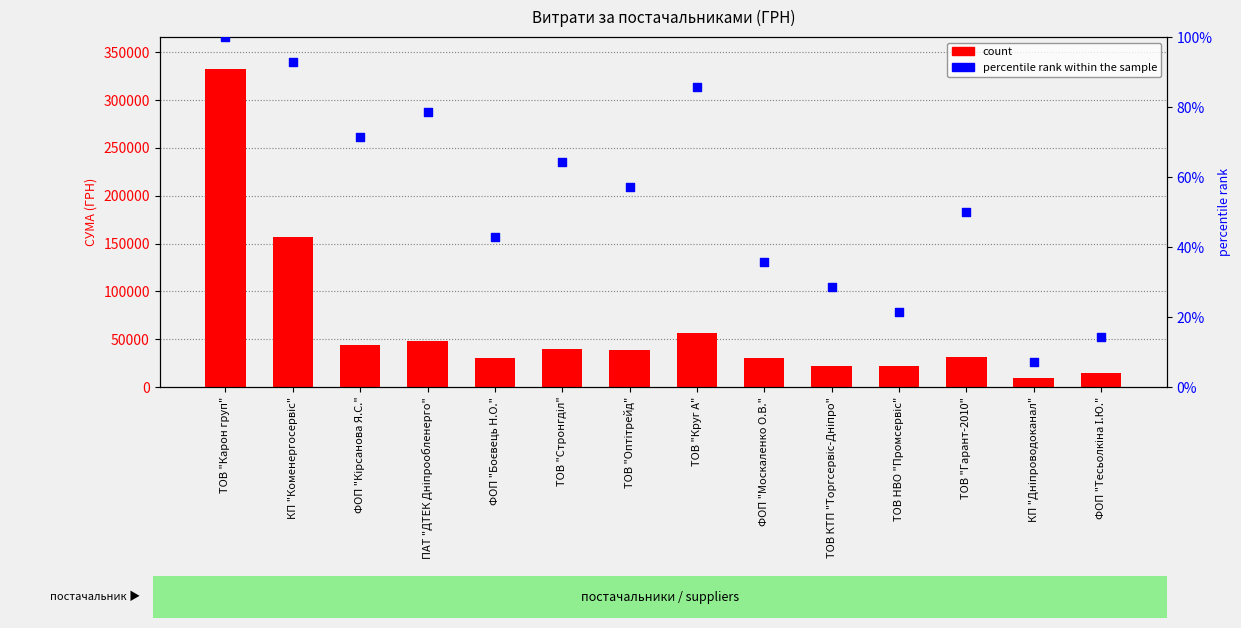

Which series has the largest total across all categories?

count